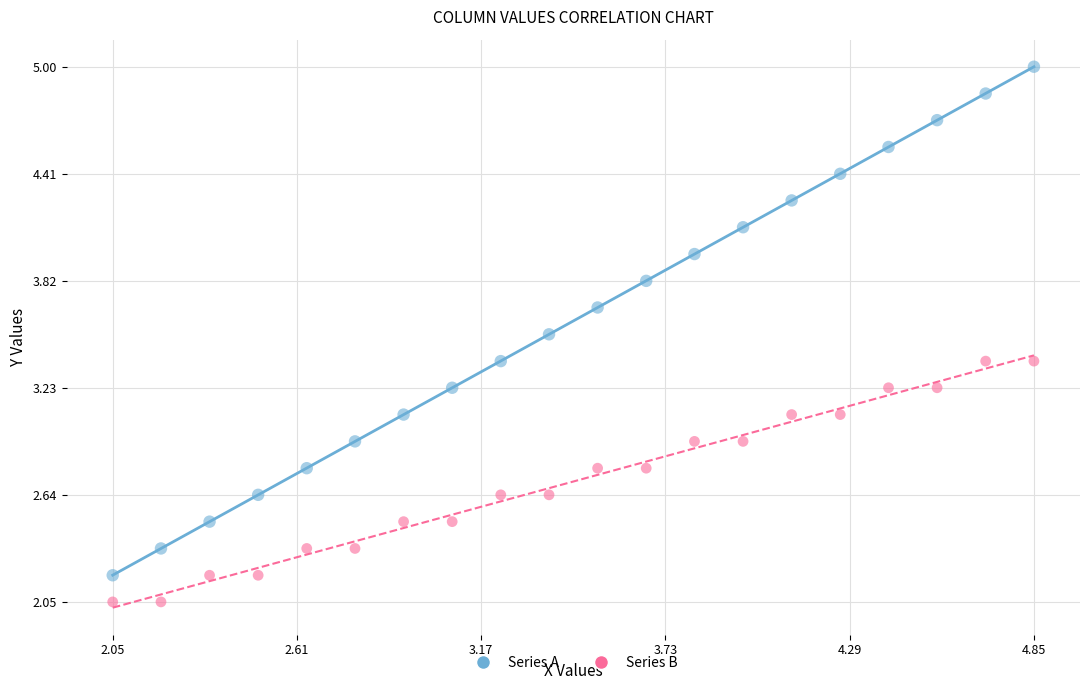

Which series reaches the maximum Y coordinate?

Series A